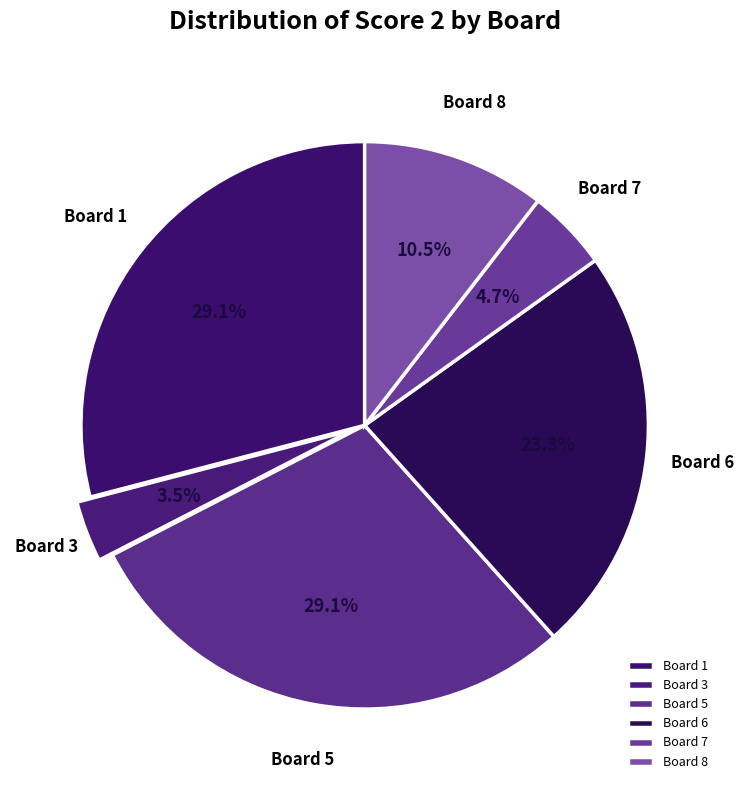

Count the number of slices in the pie.

6